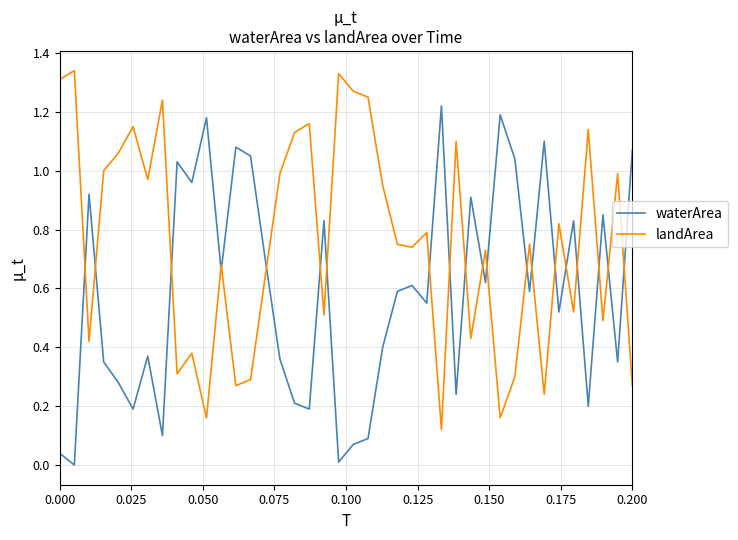

Rank the series by their maximum value, from lowest to highest.

waterArea, landArea